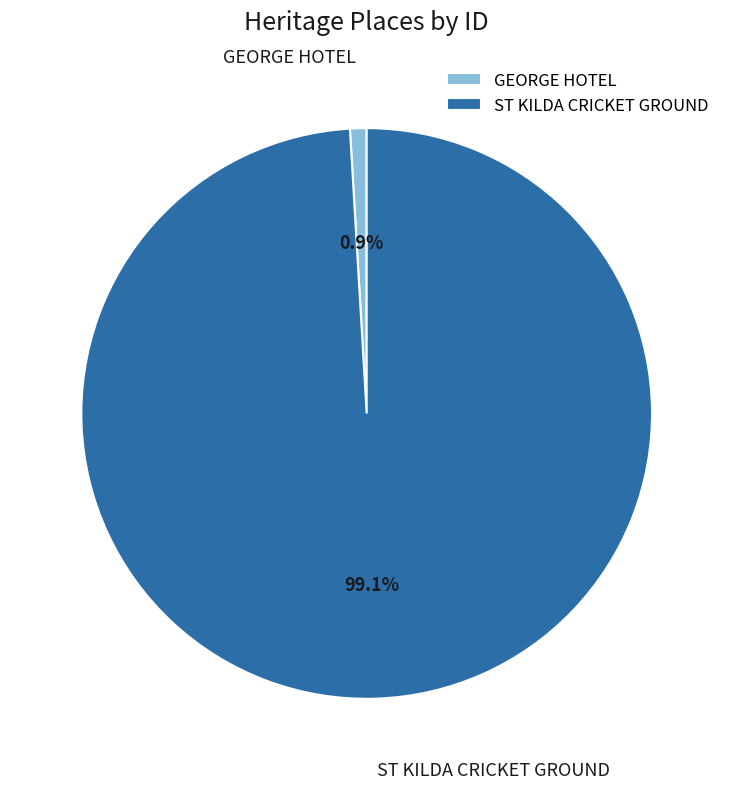

Combined, do GEORGE HOTEL and ST KILDA CRICKET GROUND account for over 50%?

Yes